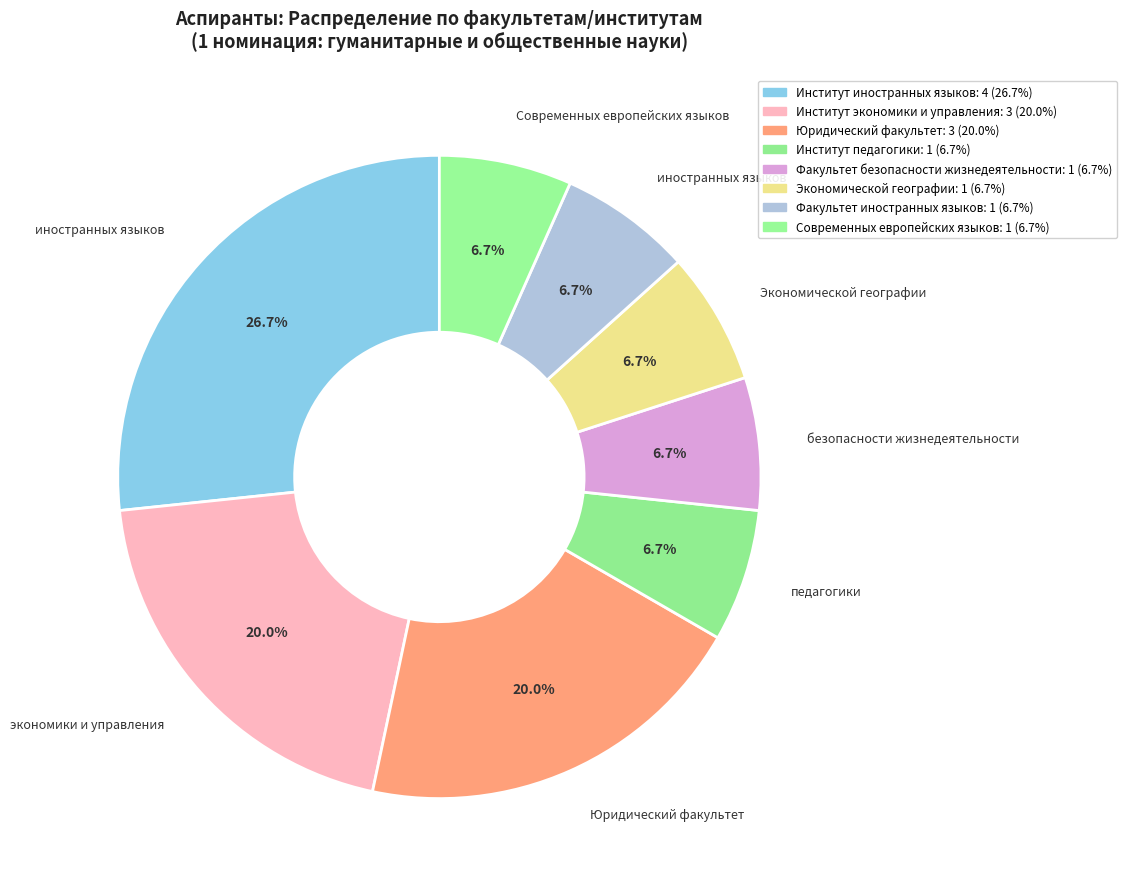

To the nearest percent, what is the difference between the largest and smallest slice percentages?

20%